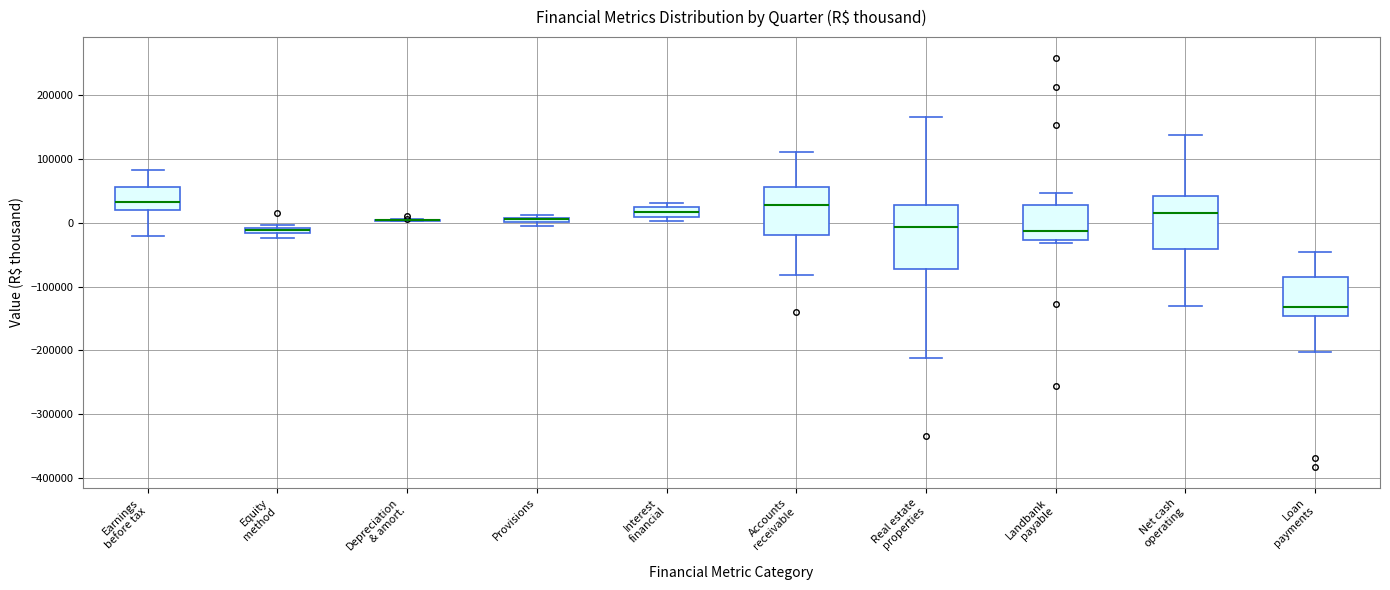

Where does the median line of the box for Earnings before tax sit on the y-axis? The values are not printed on the chart, so give them approximately, as read against the axis.

30000